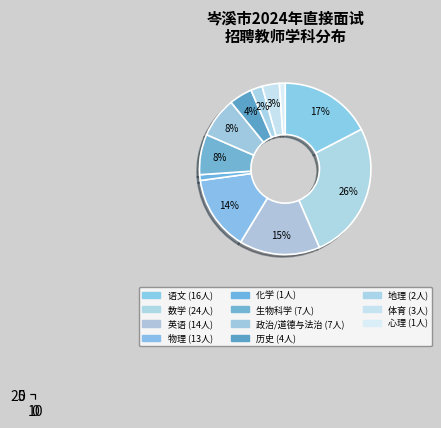

Combined, do 体育 and 化学 account for over 50%?

No